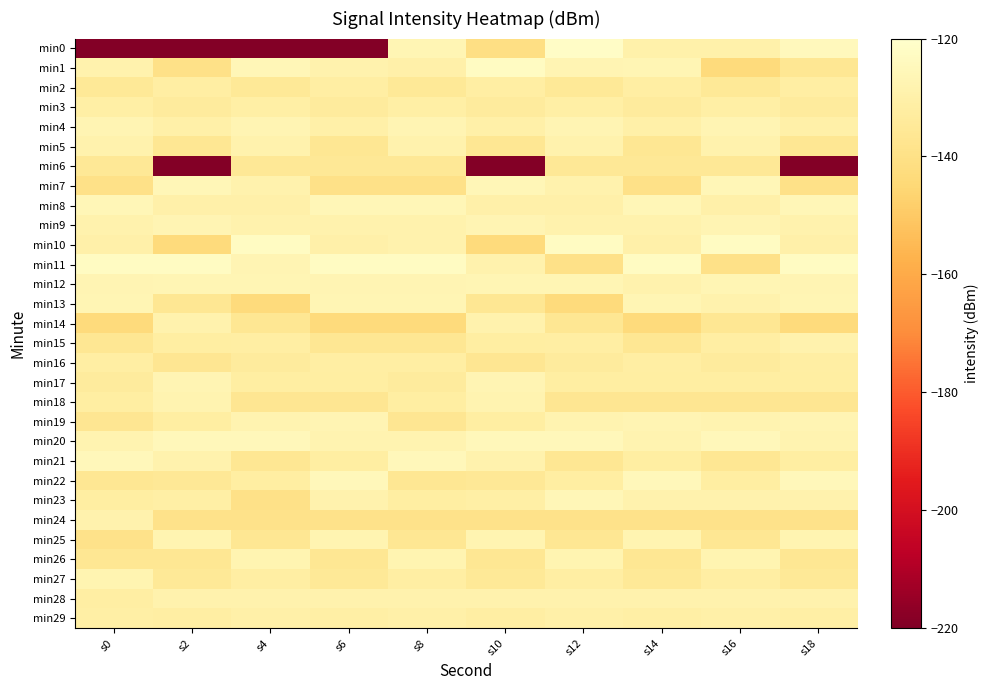

What is the spread (max minus min) of values at s18?

96.0